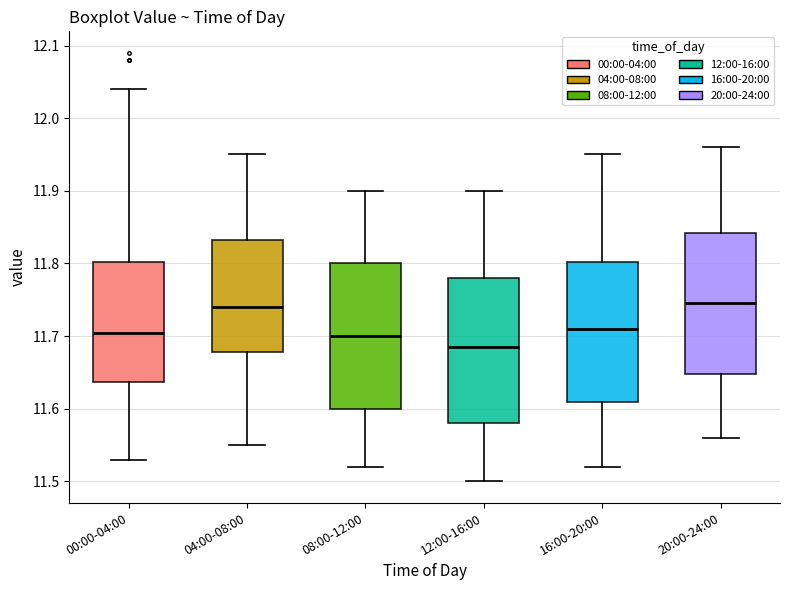

Reading left to right, transcribe this box plot: for each box, give where its median line is, the range the box spans, and where its two whiskers end, as read against the y-axis. The values are not printed on the chart, so give them approximately, as read against the axis.

00:00-04:00: median 11.71, box 11.64 to 11.80, whiskers 11.53 to 12.04
04:00-08:00: median 11.74, box 11.68 to 11.83, whiskers 11.55 to 11.95
08:00-12:00: median 11.70, box 11.60 to 11.80, whiskers 11.52 to 11.90
12:00-16:00: median 11.69, box 11.58 to 11.78, whiskers 11.50 to 11.90
16:00-20:00: median 11.71, box 11.61 to 11.80, whiskers 11.52 to 11.95
20:00-24:00: median 11.75, box 11.65 to 11.84, whiskers 11.56 to 11.96